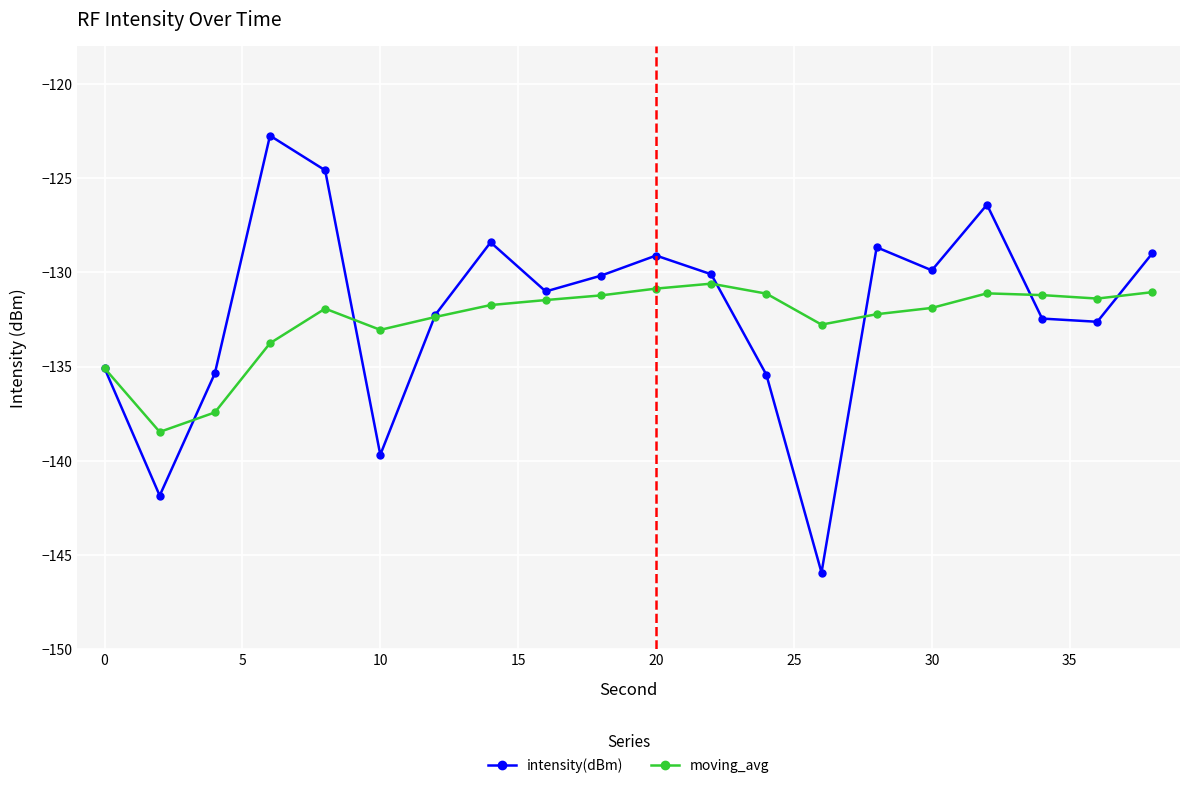

What is the value of the intensity(dBm) point at the 15th from the left?

-128.7